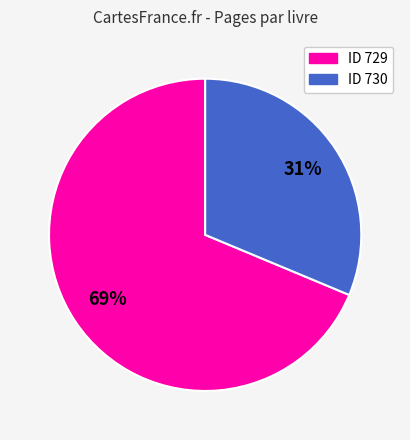

Rank the categories by value from highest to lowest.

ID 729, ID 730